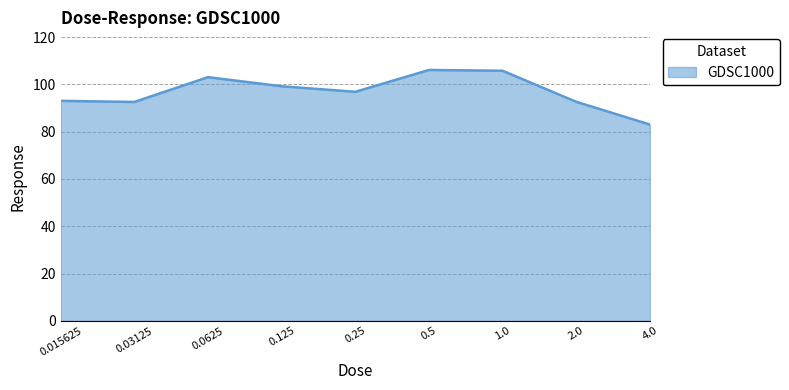

What is the difference between the maximum and minimum values?

23.1